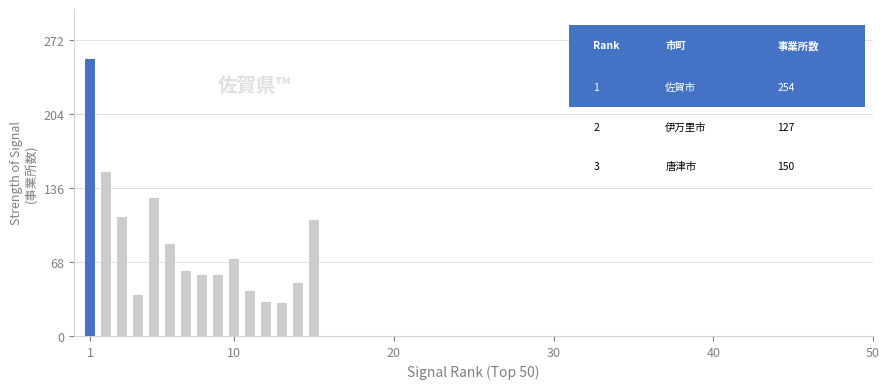

What is the smallest value displayed?

30